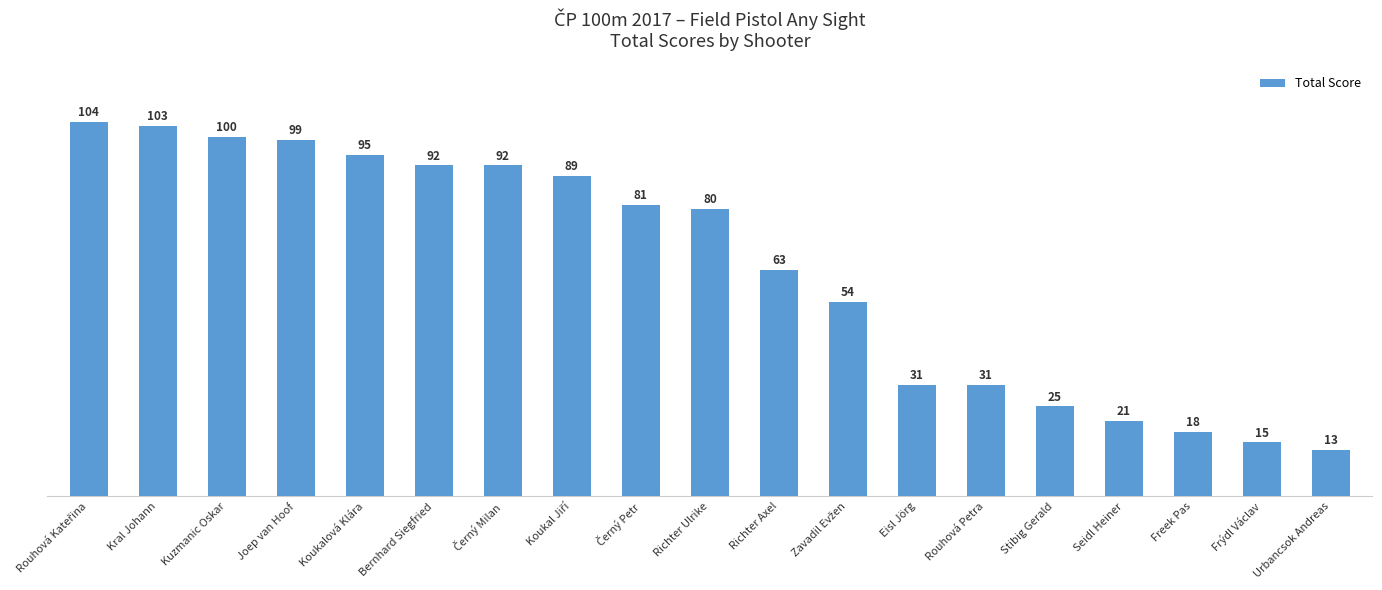

What is the average value?

63